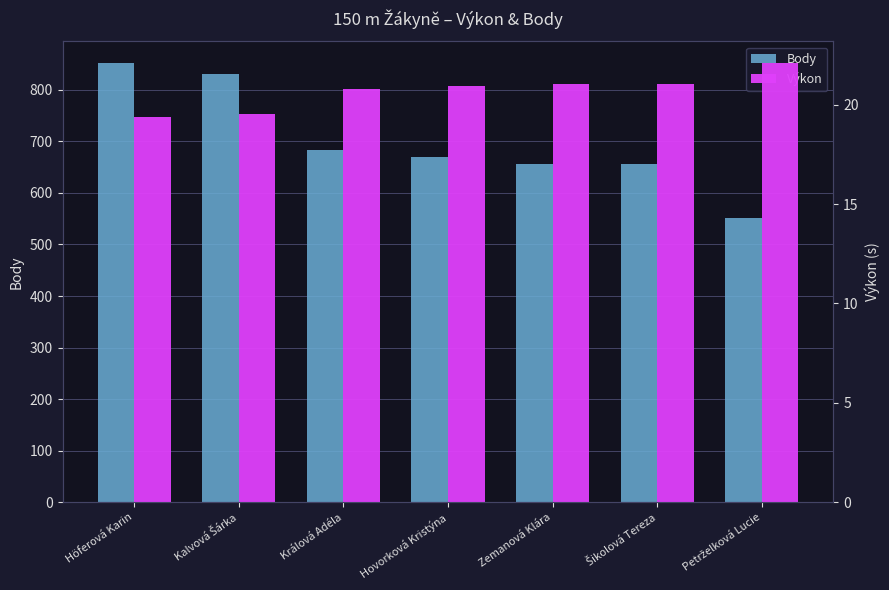

How many bars are there in each group?

2